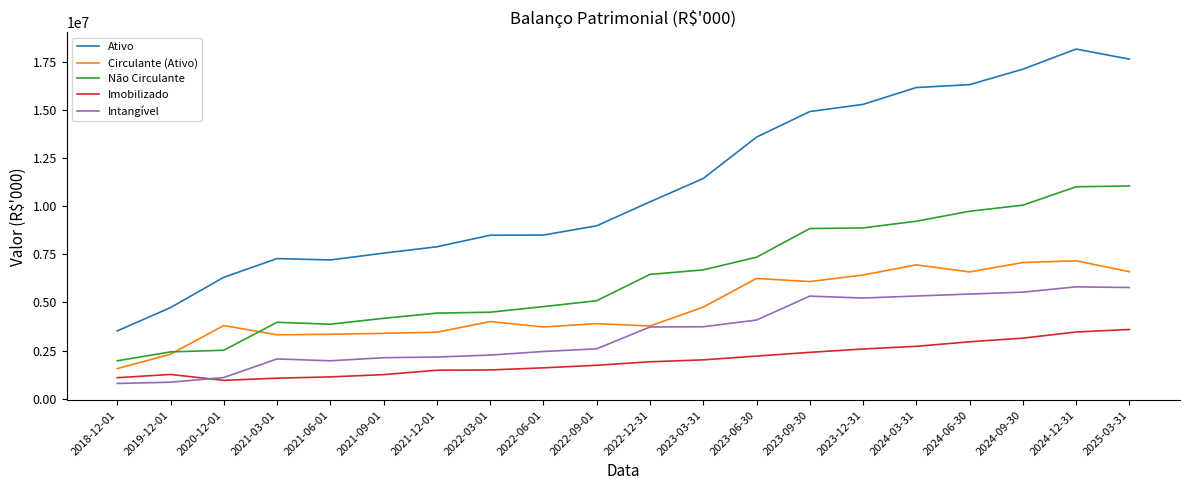

What is the average value of the Intangível series?

3417568